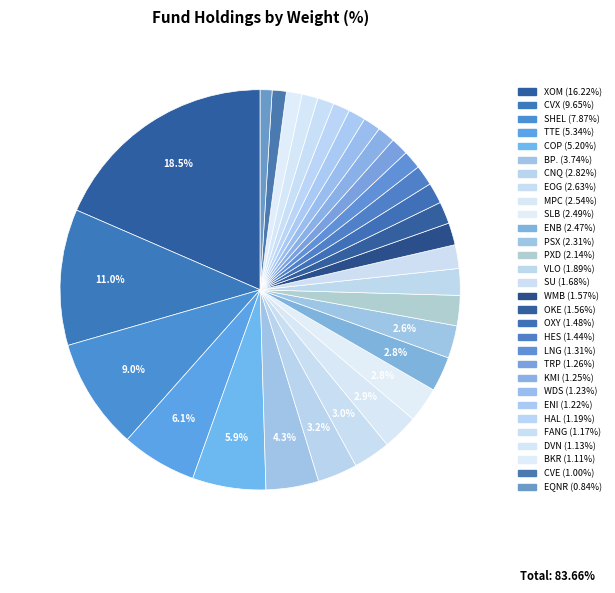

Which category has the biggest portion of the pie?

XOM